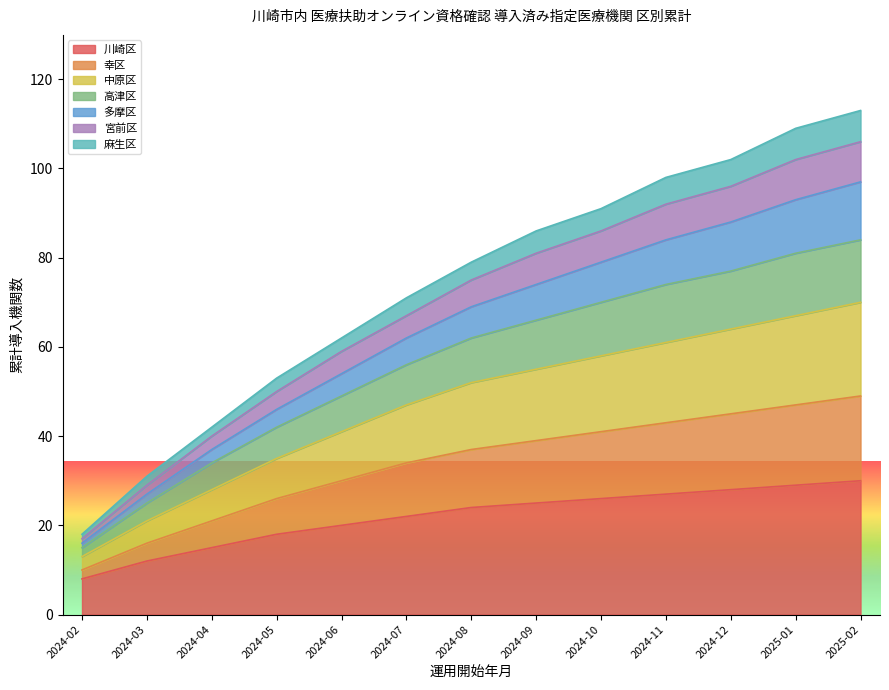

How many lines are shown in the chart?

7